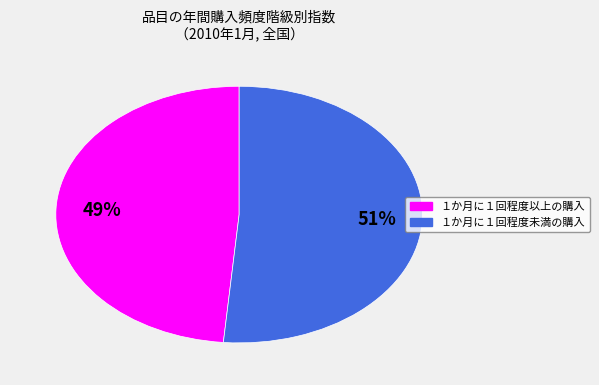

Rank the categories by value from lowest to highest.

１か月に１回程度以上の購入, １か月に１回程度未満の購入